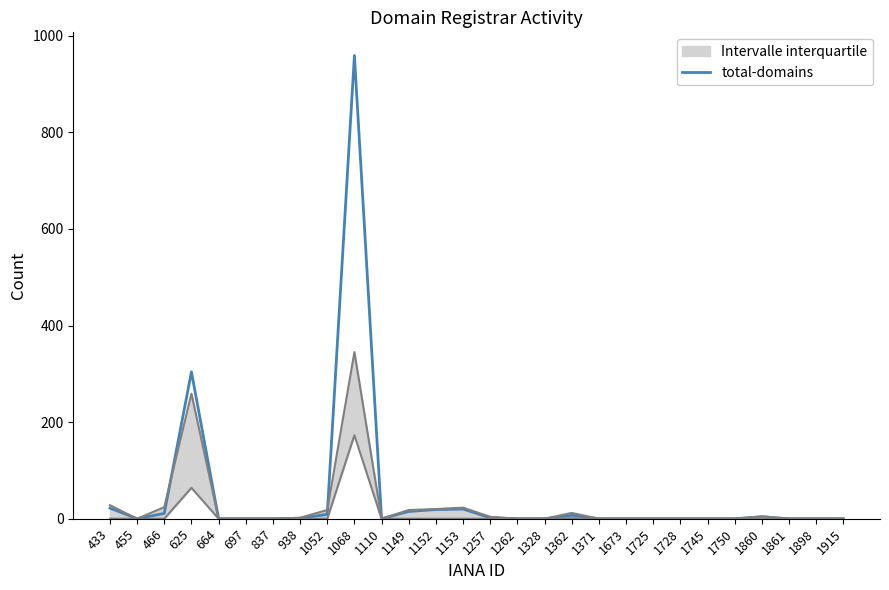

What is the approximate value at 1362?

7